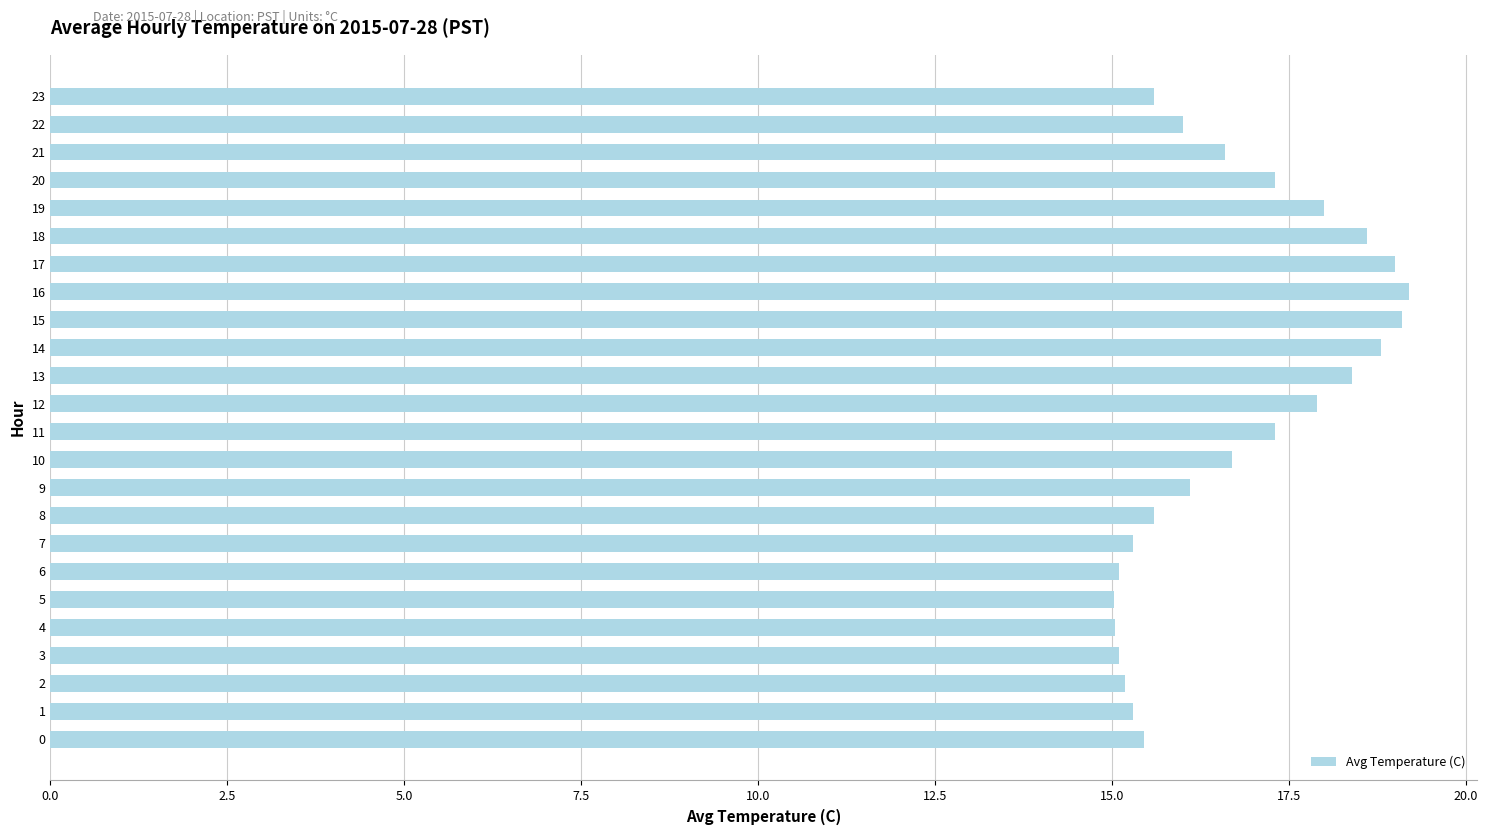

What is the greatest value displayed?

19.2